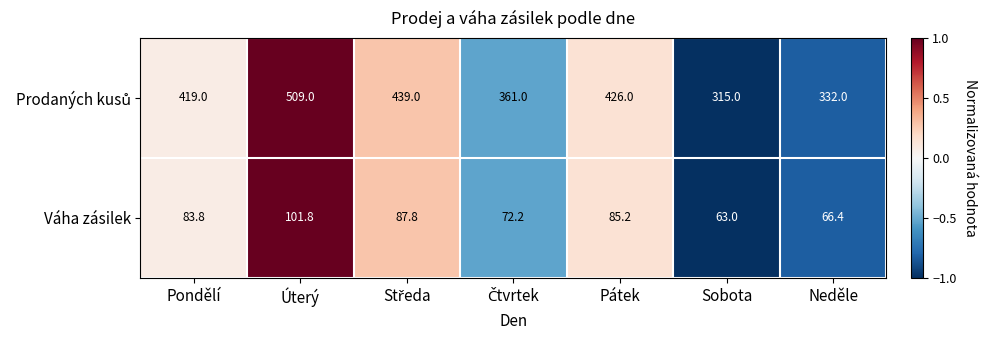

What is the difference between the maximum and minimum values in the Váha zásilek series?

38.8